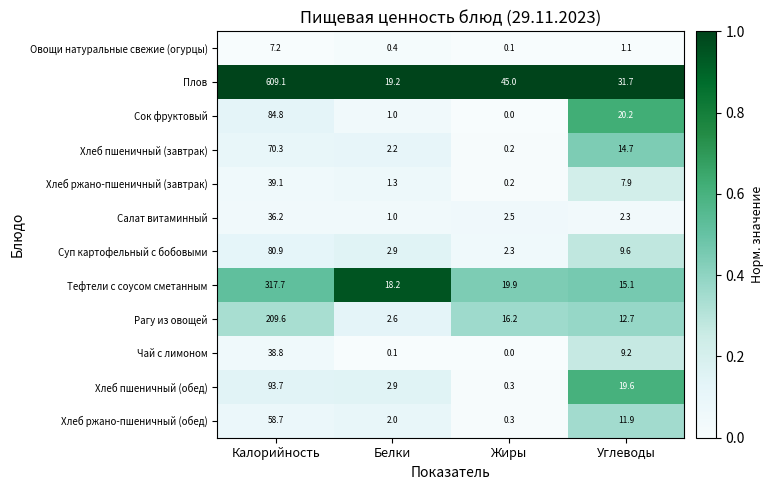

What is the maximum value shown in the chart?

609.1